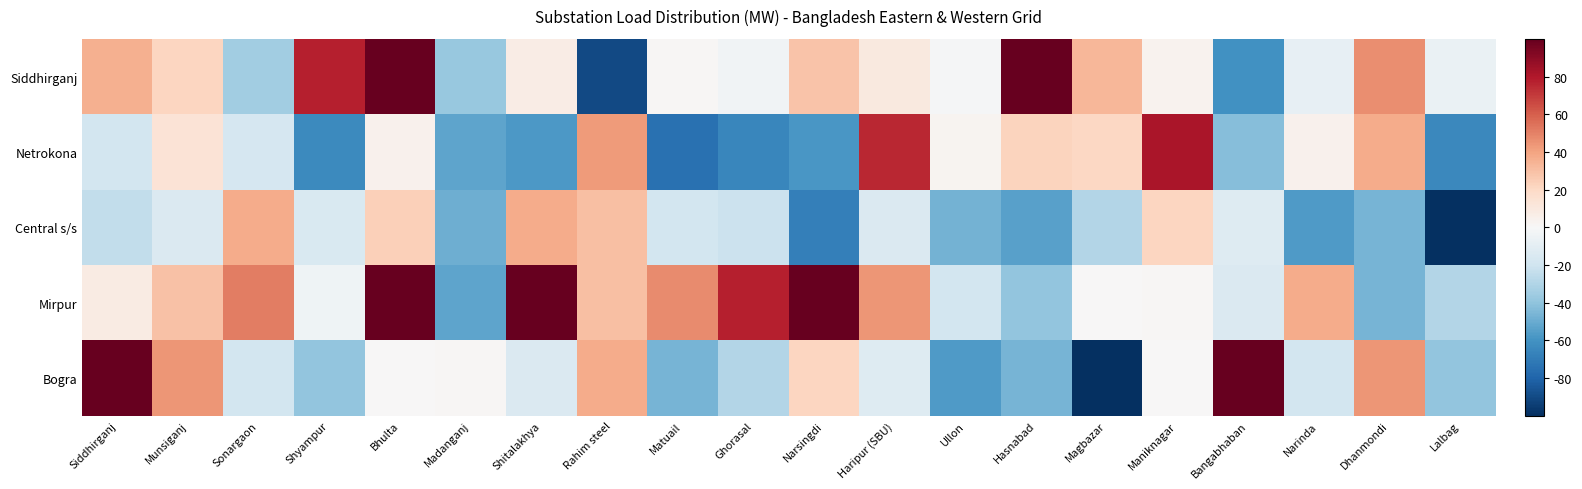

Reading right to left, transcribe all the data shown in this chart.

Siddhirganj: Lalbag=-6.5	Dhanmondi=46.5	Narinda=-8.5	Bangabhaban=-60.5	Maniknagar=3.5	Magbazar=33.5	Hasnabad=102.5	Ullon=-1.5	Haripur (SBU)=9.5	Narsingdi=28.5	Ghorasal=-3.5	Matuail=1.5	Rahim steel=-90.5	Shitalakhya=7.5	Madanganj=-37.5	Bhulta=100.5	Shyampur=77.5	Sonargaon=-34.5	Munsiganj=21.5	Siddhirganj=35.5
Netrokona: Lalbag=-64.5	Dhanmondi=37.5	Narinda=4.5	Bangabhaban=-42.5	Maniknagar=81.5	Magbazar=20.5	Hasnabad=22.5	Ullon=2.5	Haripur (SBU)=75.5	Narsingdi=-58.5	Ghorasal=-65.5	Matuail=-74.5	Rahim steel=42.5	Shitalakhya=-57.5	Madanganj=-52.5	Bhulta=4.5	Shyampur=-63.5	Sonargaon=-16.5	Munsiganj=13.5	Siddhirganj=-18.5
Central s/s: Lalbag=-100.5	Dhanmondi=-46.5	Narinda=-56.5	Bangabhaban=-12.5	Maniknagar=21.5	Magbazar=-29.5	Hasnabad=-54.5	Ullon=-47.5	Haripur (SBU)=-14.5	Narsingdi=-68.5	Ghorasal=-21.5	Matuail=-18.5	Rahim steel=30.5	Shitalakhya=37.5	Madanganj=-48.5	Bhulta=23.5	Shyampur=-15.5	Sonargaon=37.5	Munsiganj=-14.5	Siddhirganj=-24.5
Mirpur: Lalbag=-29.5	Dhanmondi=-46.5	Narinda=37.5	Bangabhaban=-14.5	Maniknagar=1.5	Magbazar=0.5	Hasnabad=-39.5	Ullon=-18.5	Haripur (SBU)=44.5	Narsingdi=118.5	Ghorasal=77.5	Matuail=47.5	Rahim steel=30.5	Shitalakhya=103.5	Madanganj=-52.5	Bhulta=100.5	Shyampur=-4.5	Sonargaon=51.5	Munsiganj=29.5	Siddhirganj=8.5
Bogra: Lalbag=-39.5	Dhanmondi=44.5	Narinda=-18.5	Bangabhaban=118.5	Maniknagar=0.5	Magbazar=-100.5	Hasnabad=-46.5	Ullon=-56.5	Haripur (SBU)=-12.5	Narsingdi=21.5	Ghorasal=-29.5	Matuail=-46.5	Rahim steel=37.5	Shitalakhya=-14.5	Madanganj=1.5	Bhulta=0.5	Shyampur=-39.5	Sonargaon=-18.5	Munsiganj=44.5	Siddhirganj=118.5